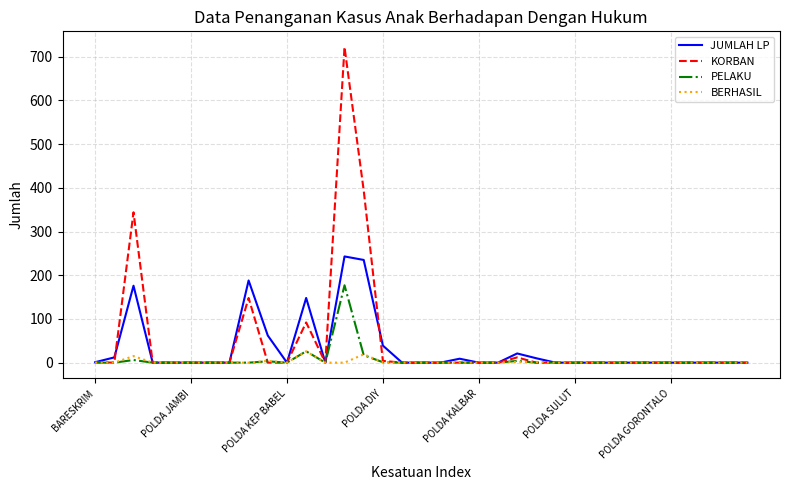

What is the maximum value for JUMLAH LP?

243